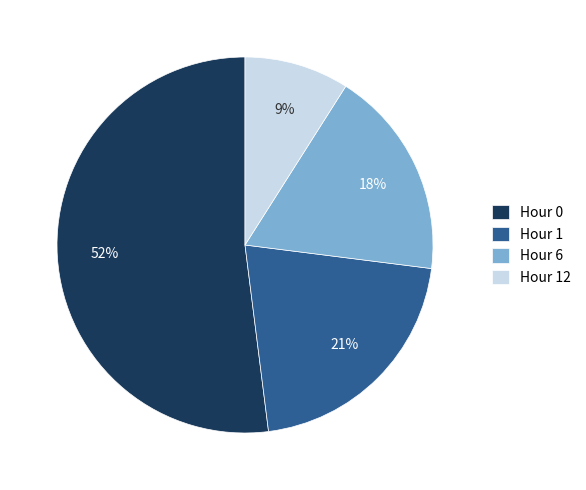

Is it true that Hour 0 is 52% of the pie?

True